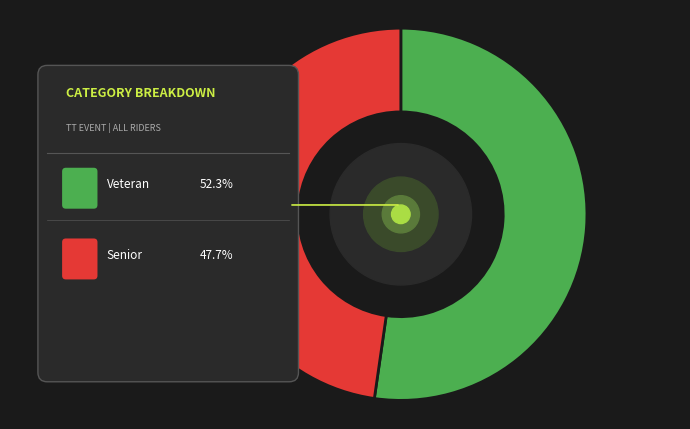

How much of the chart is everything except Senior?

52.3%